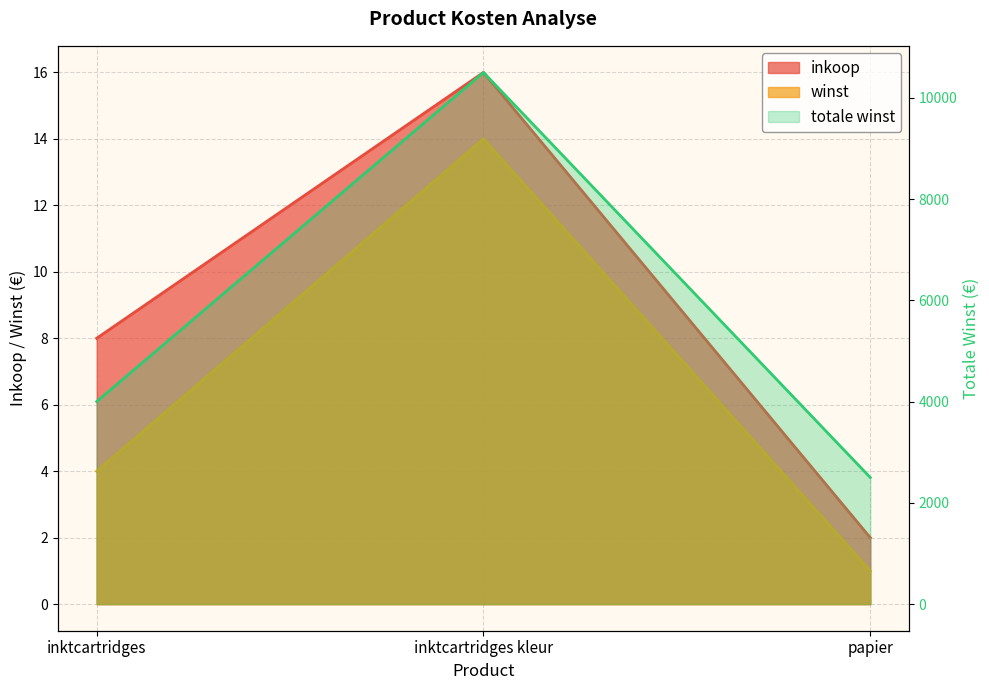

Is it true that inkoop equals 1 at papier?

False